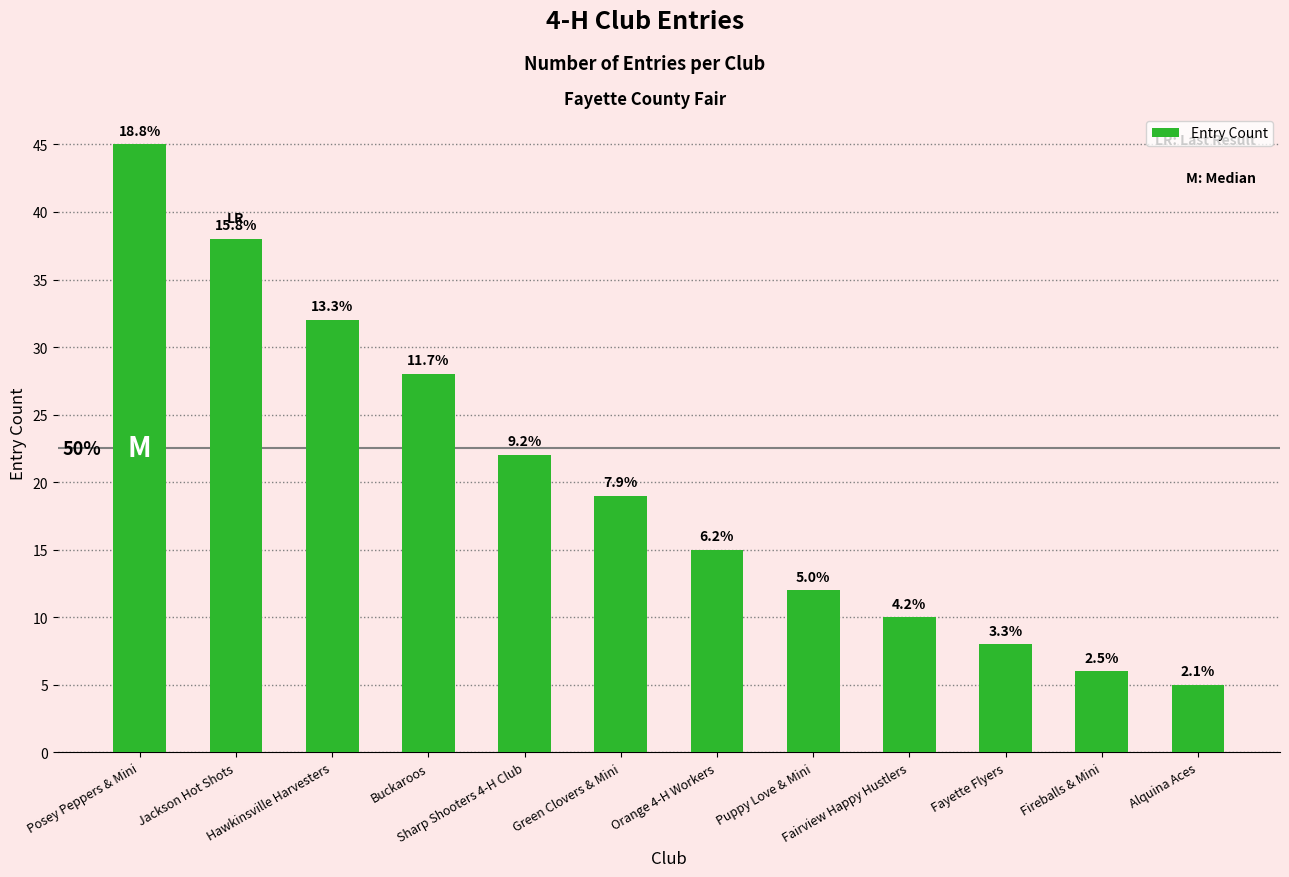

Does the chart contain any negative values?

No